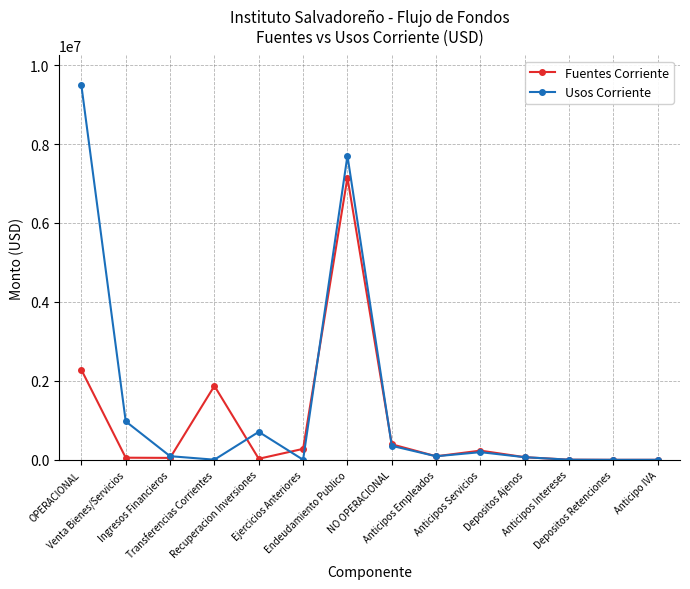

In Usos Corriente, how many points are higher than both neighbors (excluding endpoints)?

3